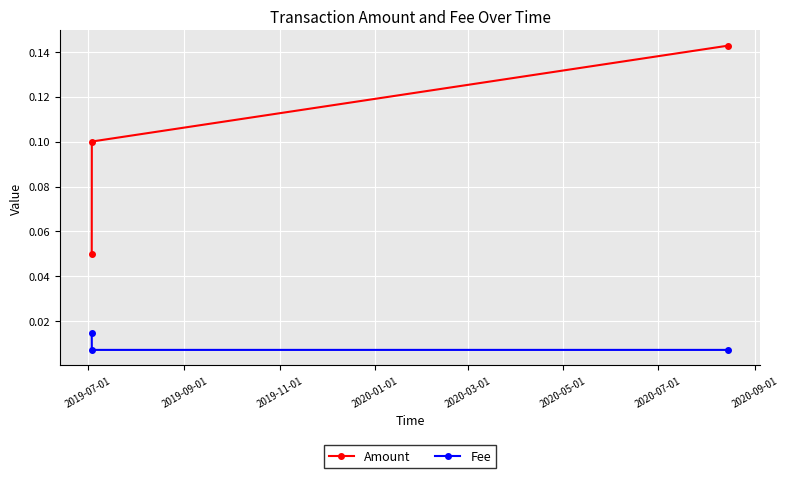

How many Amount values are between 0 and 1?

3